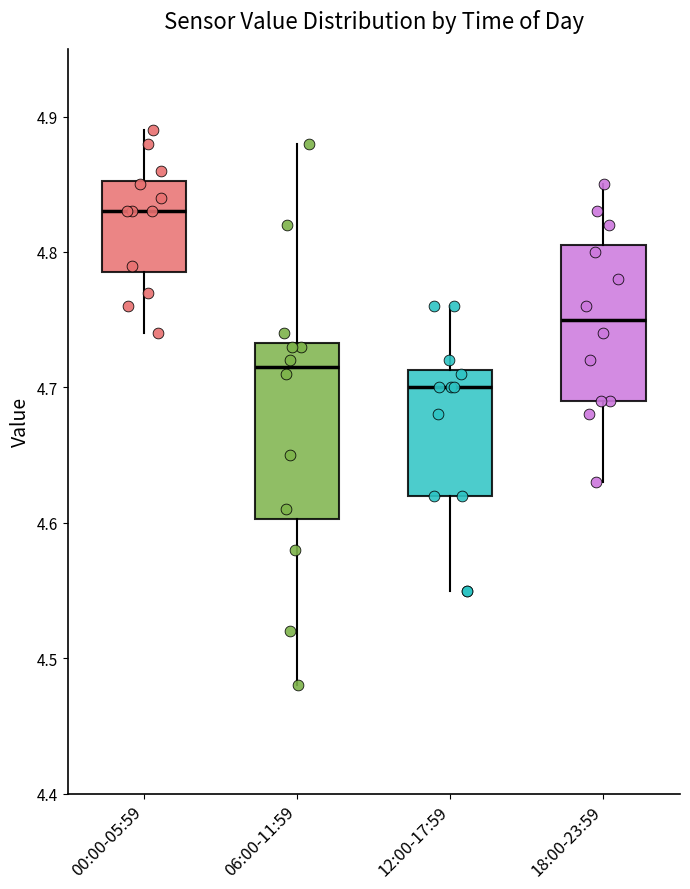

Which box has the highest median line?

00:00-05:59